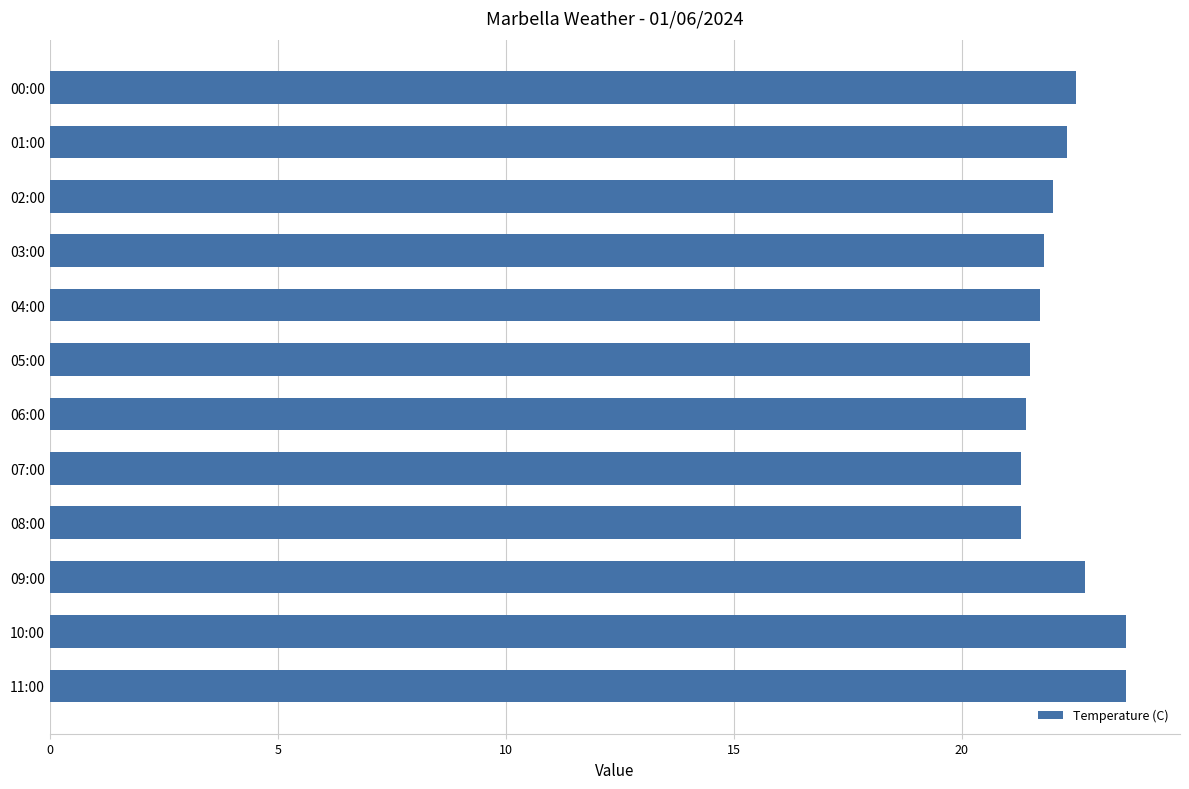

The value at 10:00 is 23.6. True or false?

True